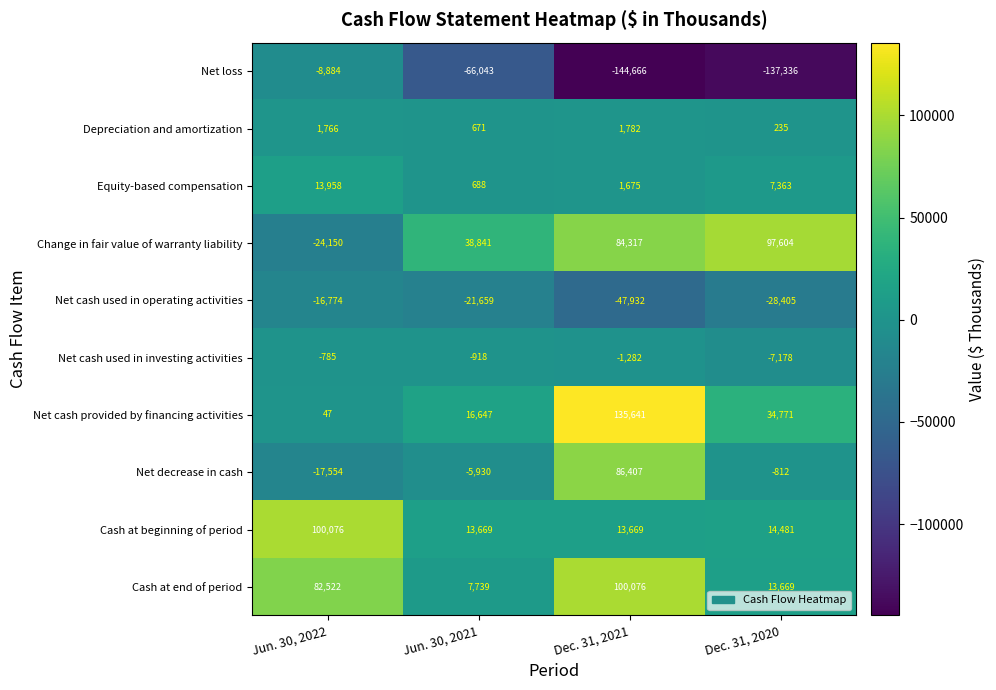

At which category is the sum across all series the highest?

Dec. 31, 2021